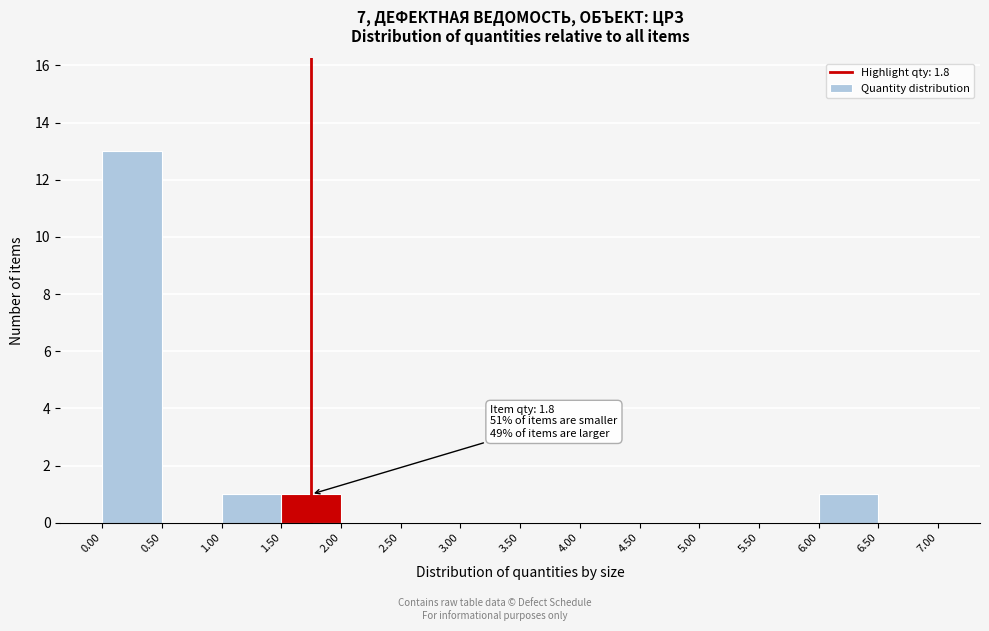

Over which range of the x-axis is the bar tallest?

0.00 to 0.50